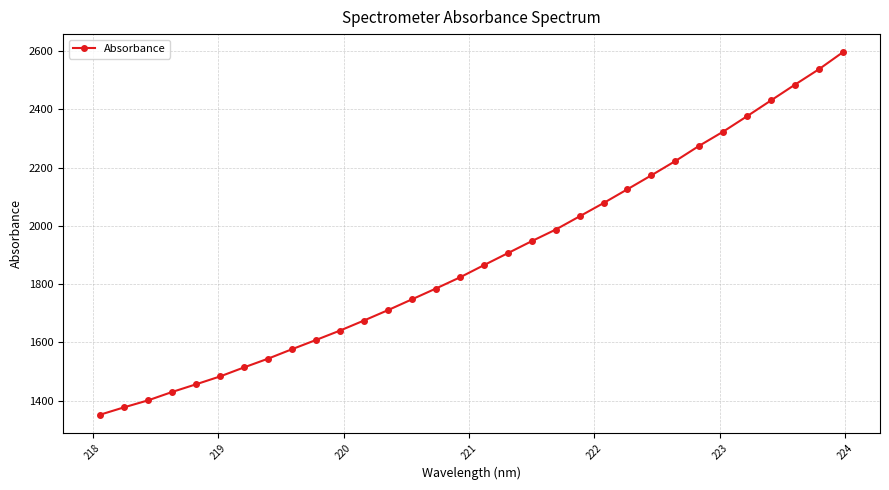

What is the minimum value shown in the chart?

1351.6